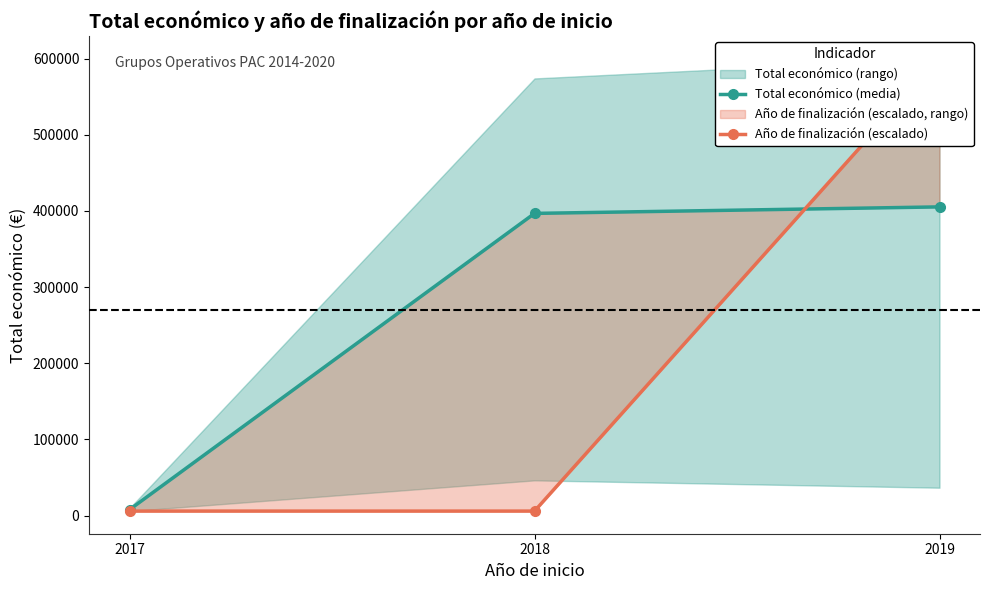

What is the approximate value of Año de finalización (escalado) at 2018?

5950.0